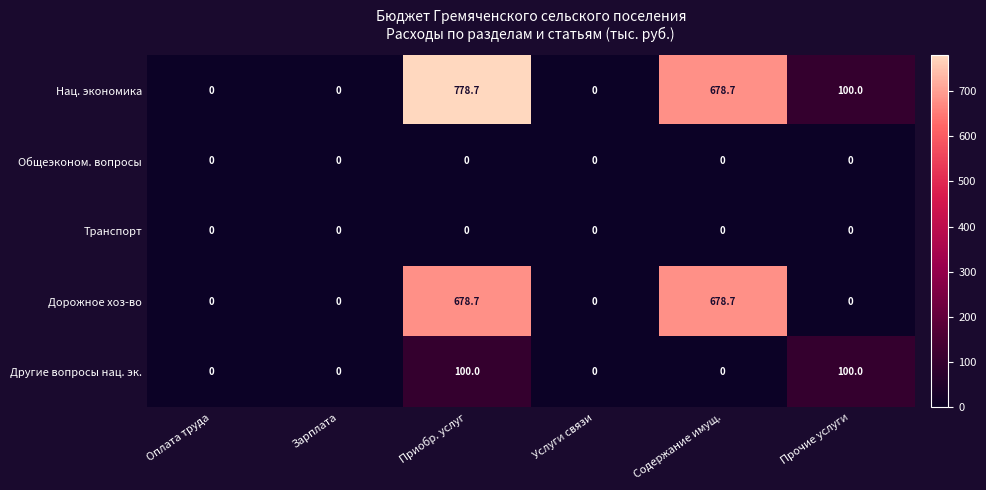

What is the sum of the Другие вопросы нац. эк. values at Приобр. услуг and Зарплата?

100.0